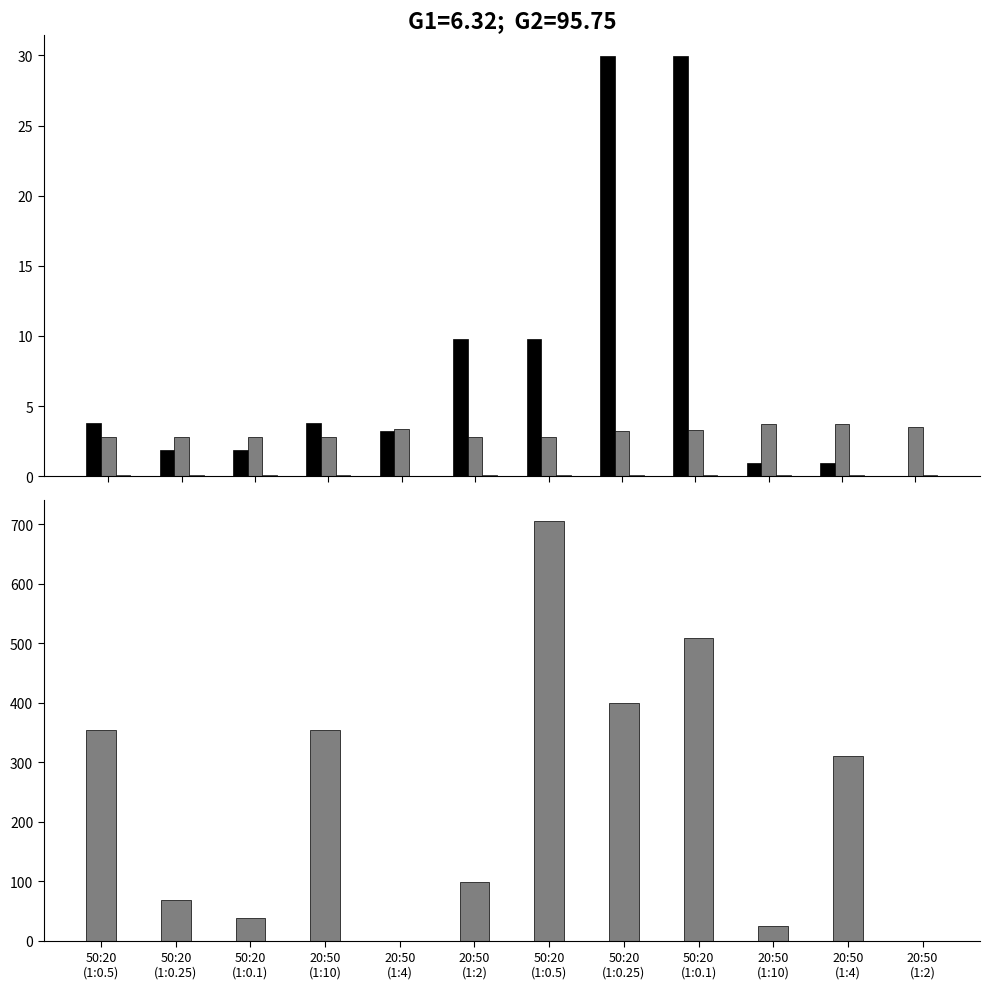

Which has a higher value, 50:20
(1:0.5) or 20:50
(1:4)?

50:20
(1:0.5)